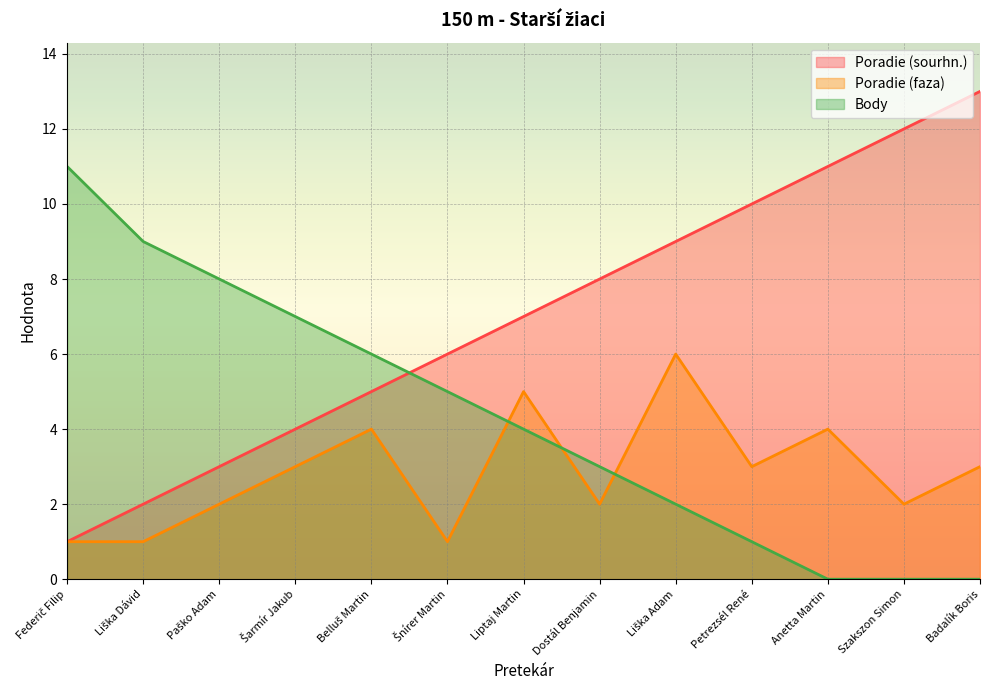

How many data points in Body are above 4?

6